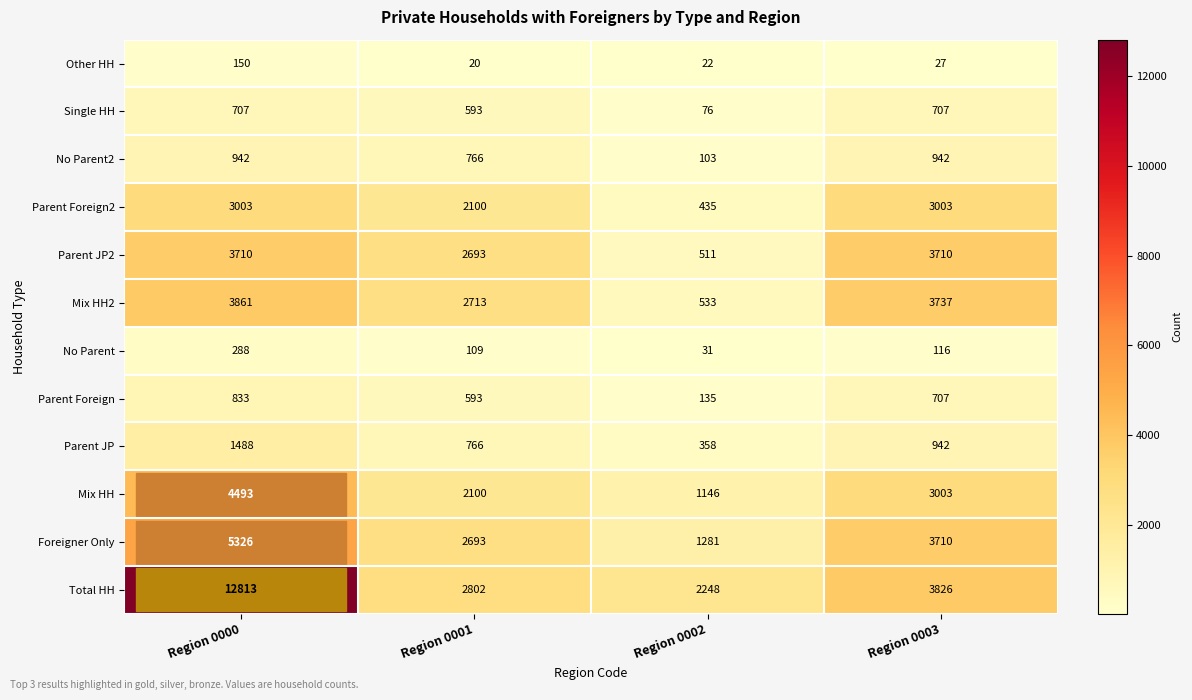

What is the spread (max minus min) of values at Region 0001?

2782